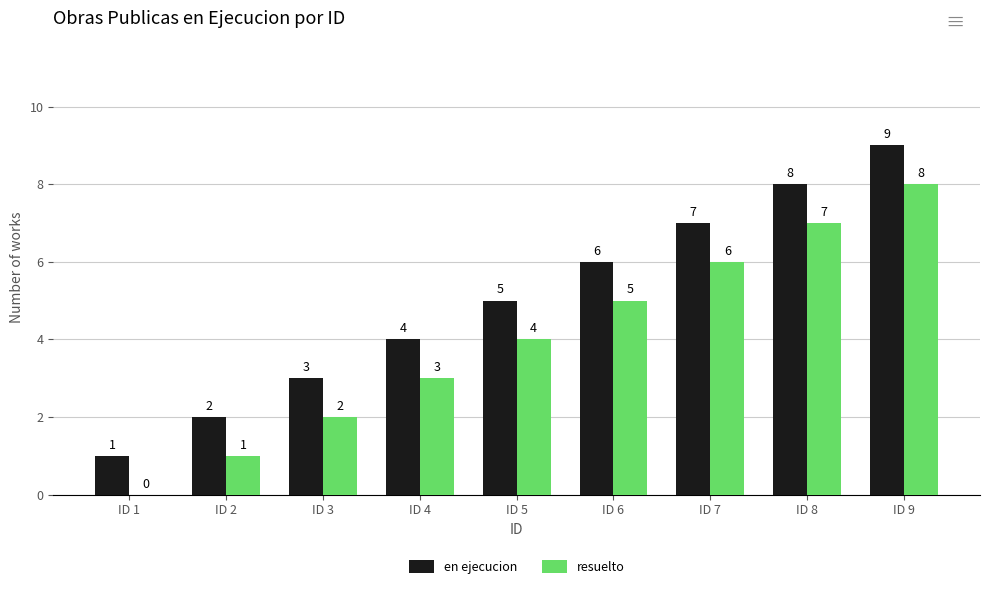

What value does the resuelto series have at ID 3?

2